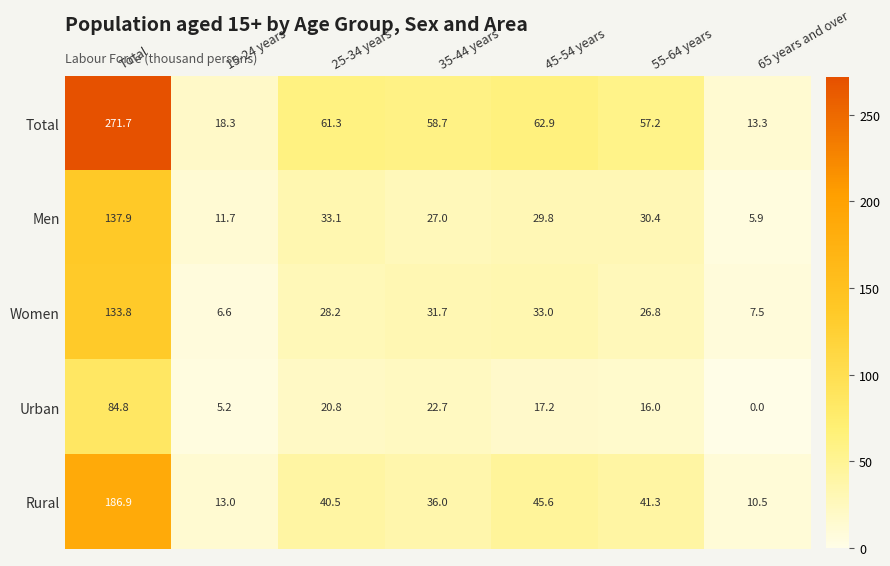

At which category is the sum across all series the highest?

Total